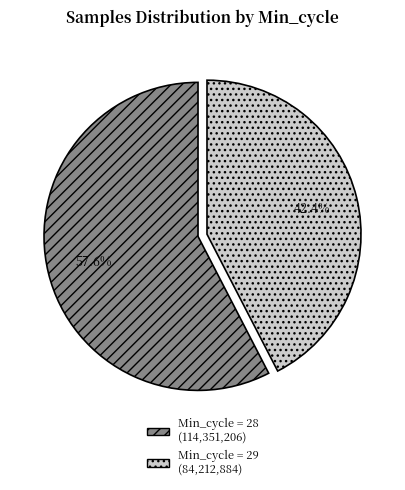

How many slices are in this pie chart?

2